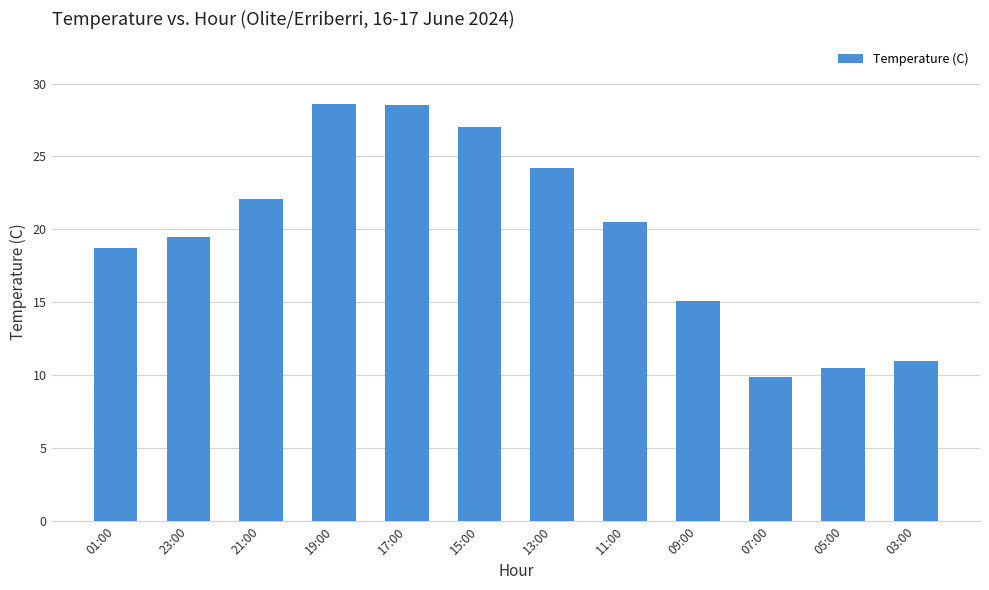

What is the sum of the values at 05:00 and 23:00?

30.0